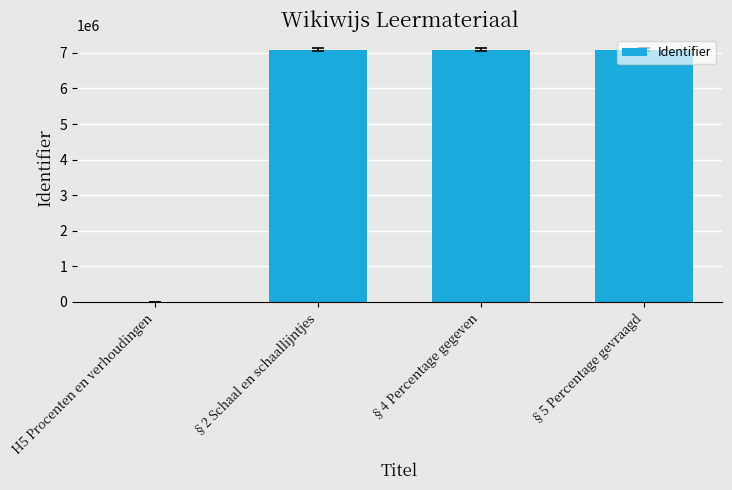

At which label is the value closest to 3546360?

§4 Percentage gegeven